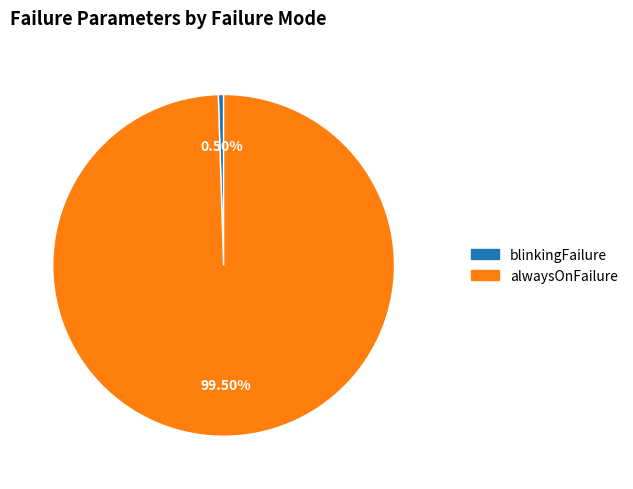

Does any single category account for the majority?

Yes